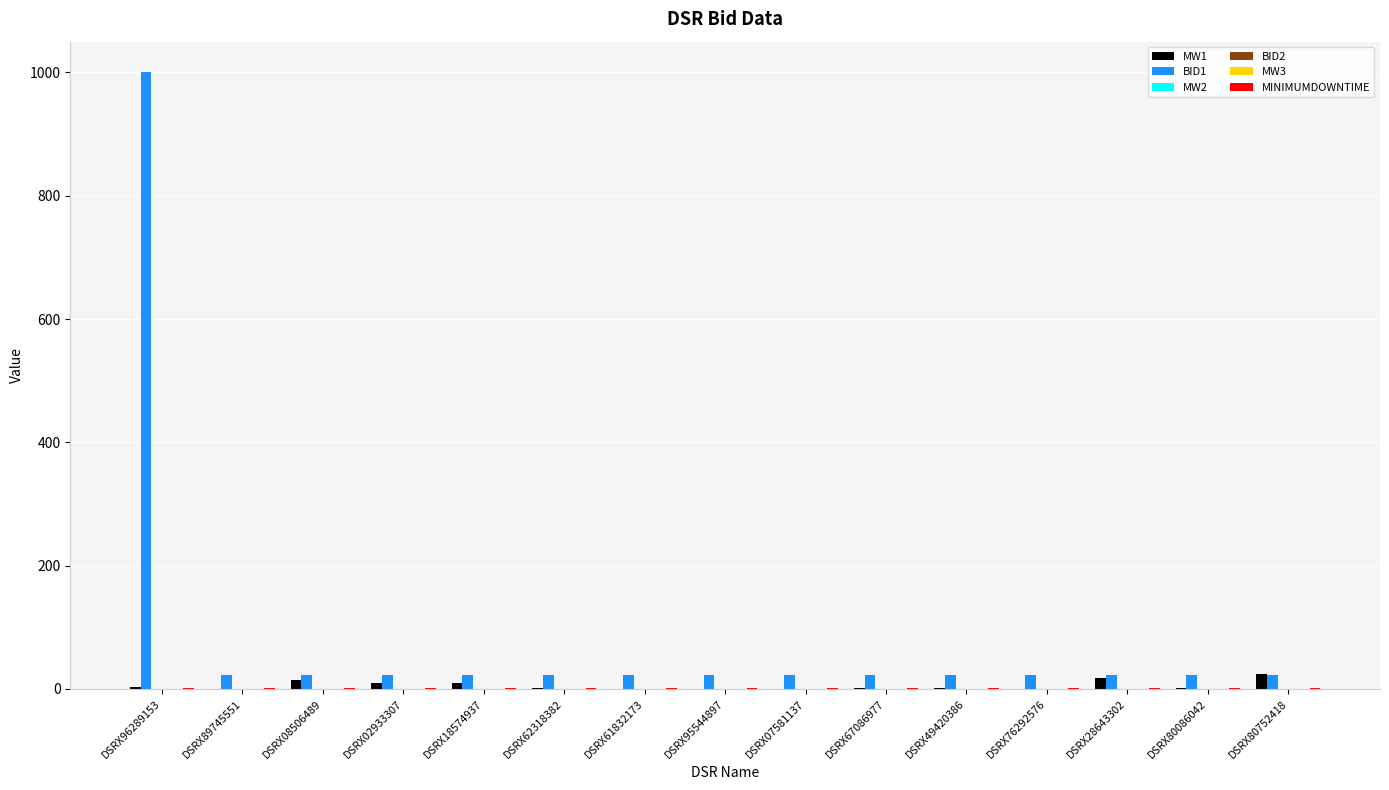

Does the chart contain any negative values?

No